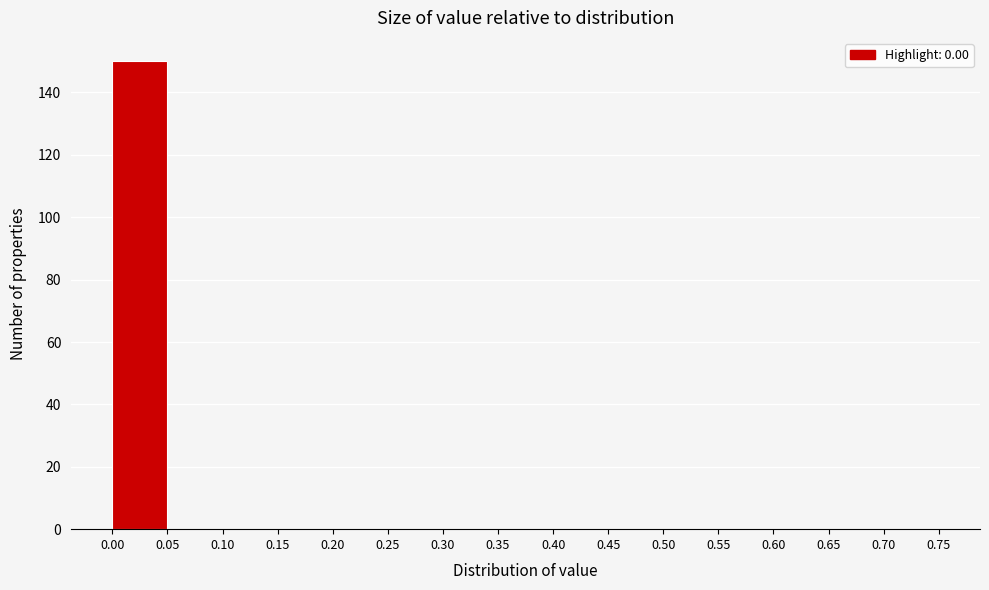

Over which range of the x-axis is the bar tallest?

0.00 to 0.05